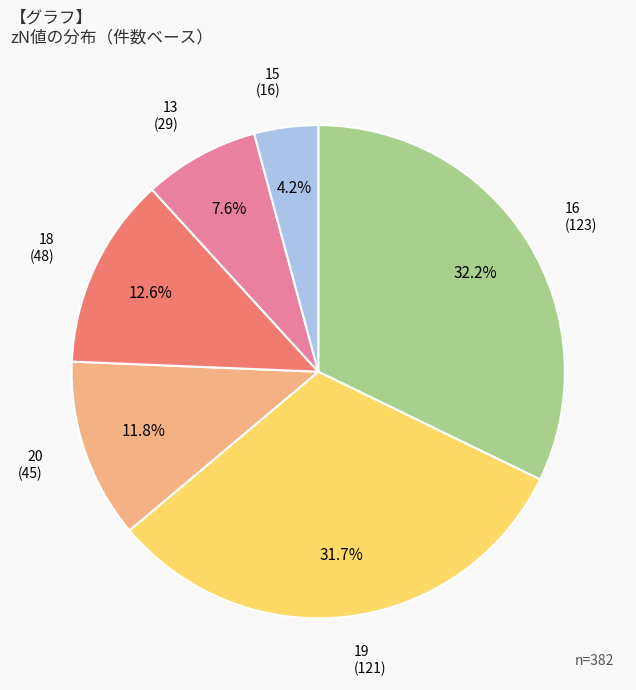

Is it true that 18 is 2% of the pie?

False